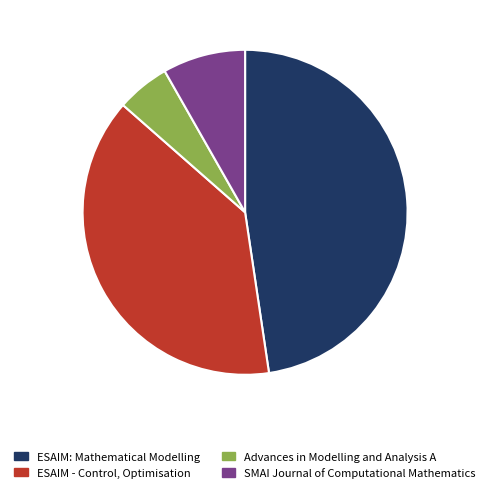

How many slices are in this pie chart?

4